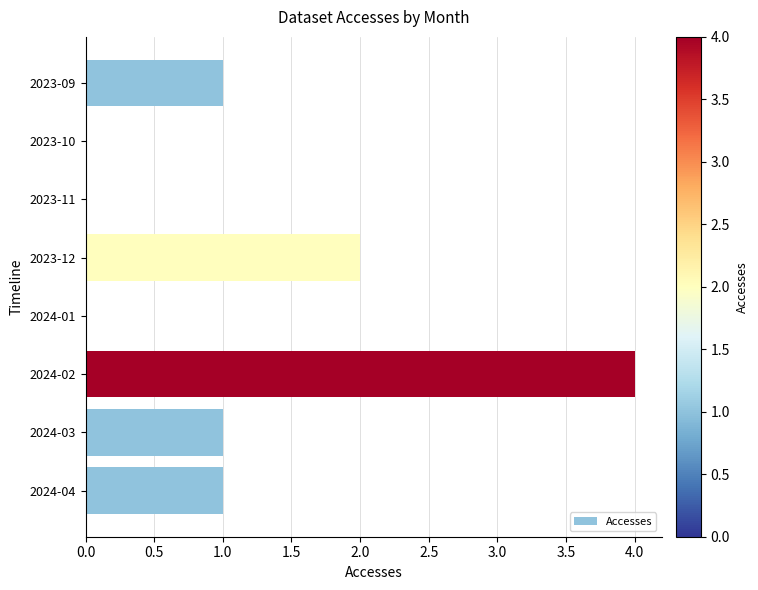

How many distinct data groups are displayed?

1